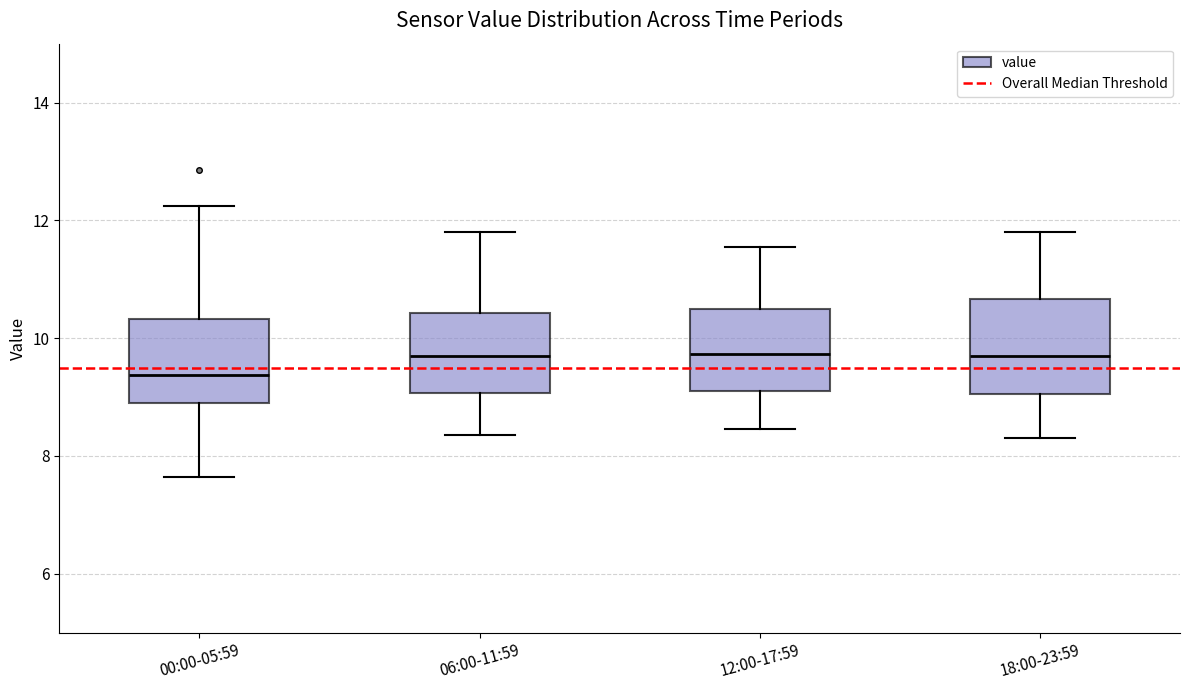

Reading left to right, transcribe this box plot: for each box, give where its median line is, the range the box spans, and where its two whiskers end, as read against the y-axis. The values are not printed on the chart, so give them approximately, as read against the axis.

00:00-05:59: median 9.4, box 8.8 to 10.4, whiskers 7.6 to 12.2
06:00-11:59: median 9.8, box 9.0 to 10.4, whiskers 8.4 to 11.8
12:00-17:59: median 9.8, box 9.2 to 10.4, whiskers 8.4 to 11.6
18:00-23:59: median 9.8, box 9.0 to 10.6, whiskers 8.4 to 11.8